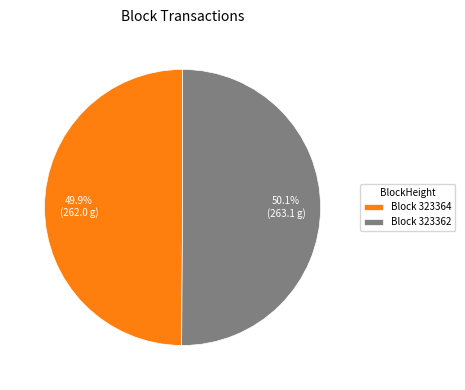

Approximately how many times larger is the value at Block 323362 compared to Block 323364?

1.0